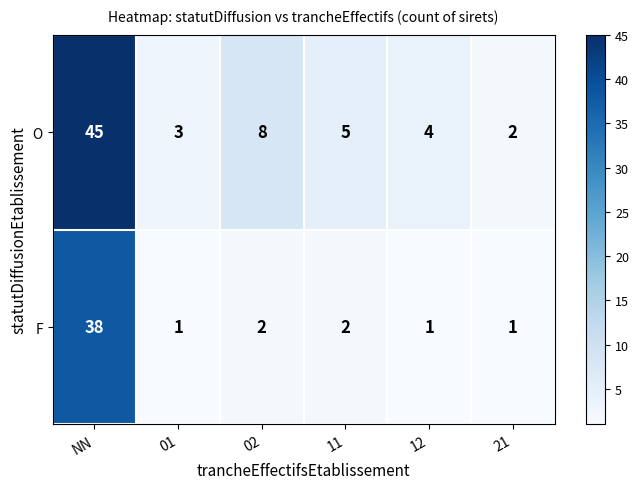

Which series has the largest total across all categories?

O